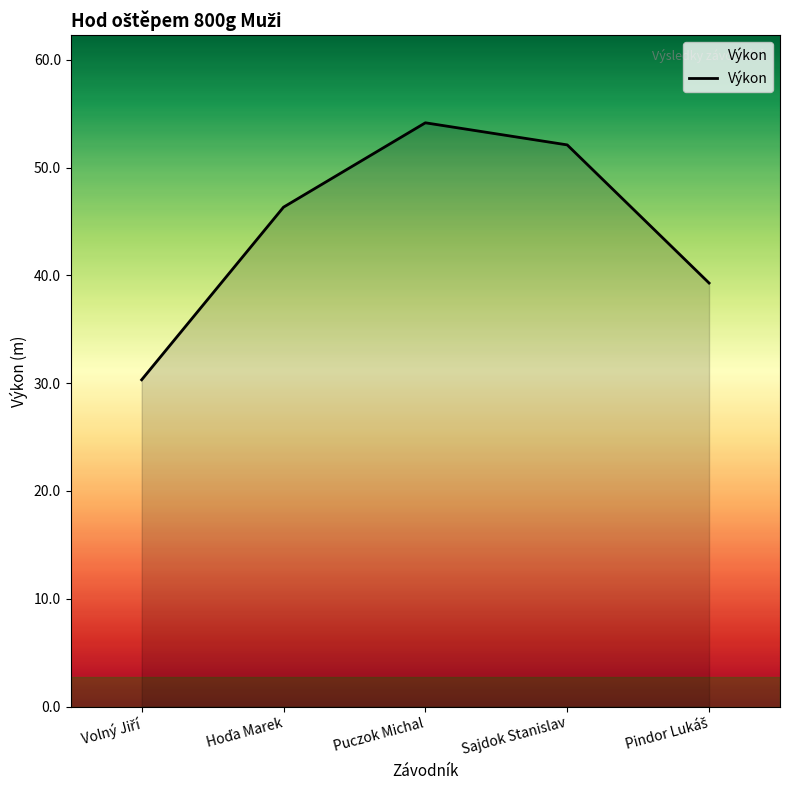

Reading left to right, list all the values displayed in this chart.

30.3	46.3	54.2	52.1	39.3